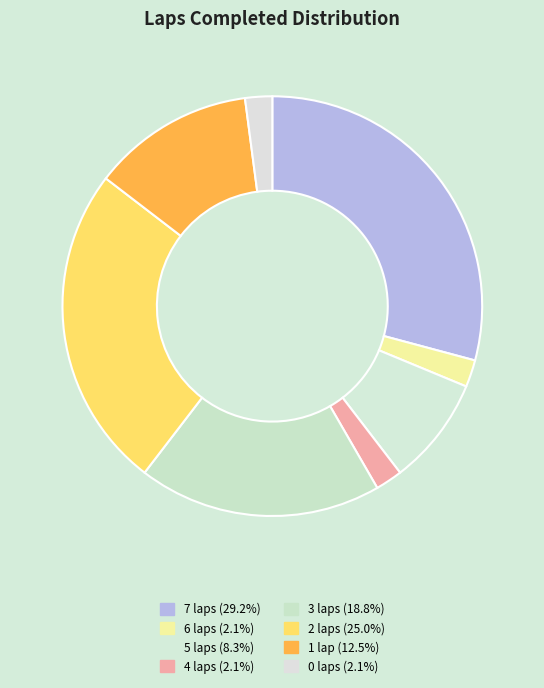

Rank the categories by value from lowest to highest.

6 laps, 4 laps, 0 laps, 5 laps, 1 lap, 3 laps, 2 laps, 7 laps